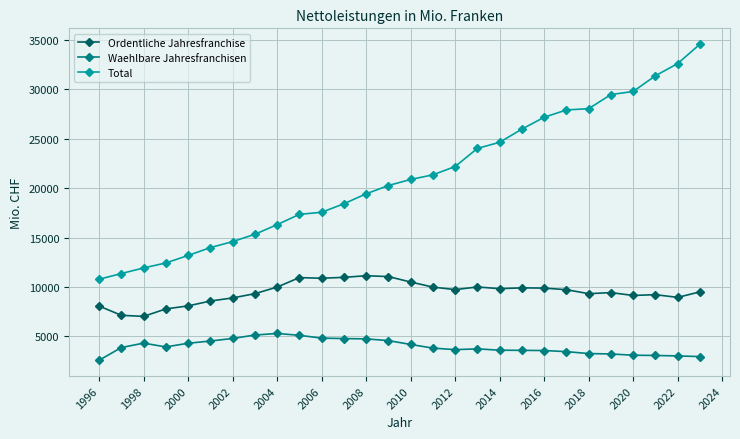

How many values in the Total series are below 20883?

14